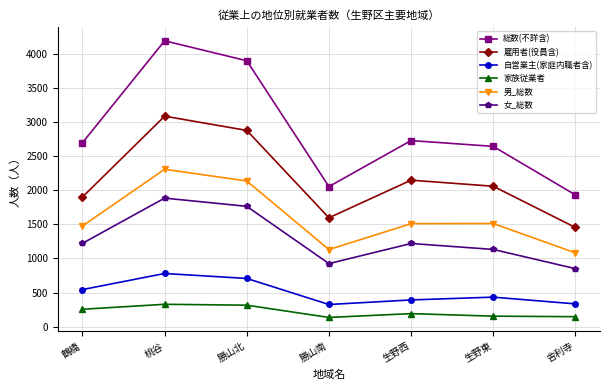

Rank the series by their maximum value, from highest to lowest.

総数(不詳含), 雇用者(役員含), 男_総数, 女_総数, 自営業主(家庭内職者含), 家族従業者